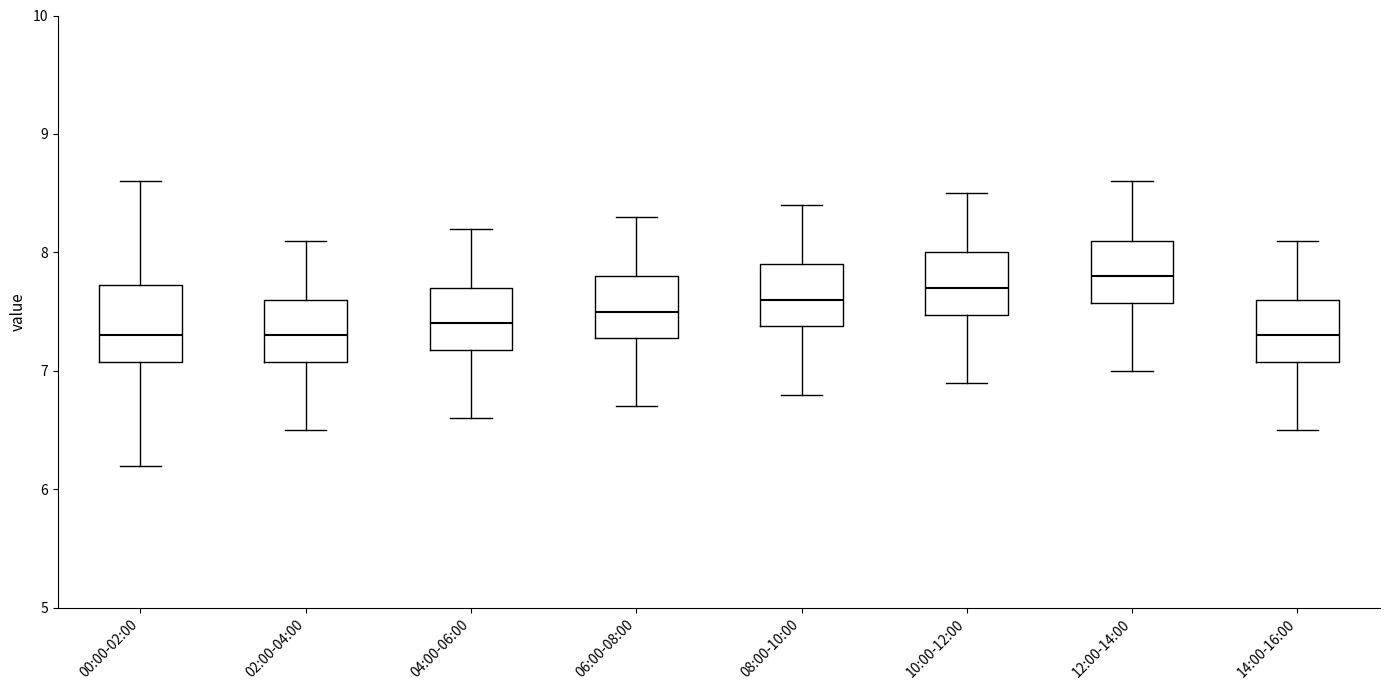

Reading left to right, transcribe this box plot: for each box, give where its median line is, the range the box spans, and where its two whiskers end, as read against the y-axis. The values are not printed on the chart, so give them approximately, as read against the axis.

00:00-02:00: median 7.3, box 7.1 to 7.7, whiskers 6.2 to 8.6
02:00-04:00: median 7.3, box 7.1 to 7.6, whiskers 6.5 to 8.1
04:00-06:00: median 7.4, box 7.2 to 7.7, whiskers 6.6 to 8.2
06:00-08:00: median 7.5, box 7.3 to 7.8, whiskers 6.7 to 8.3
08:00-10:00: median 7.6, box 7.4 to 7.9, whiskers 6.8 to 8.4
10:00-12:00: median 7.7, box 7.5 to 8.0, whiskers 6.9 to 8.5
12:00-14:00: median 7.8, box 7.6 to 8.1, whiskers 7.0 to 8.6
14:00-16:00: median 7.3, box 7.1 to 7.6, whiskers 6.5 to 8.1